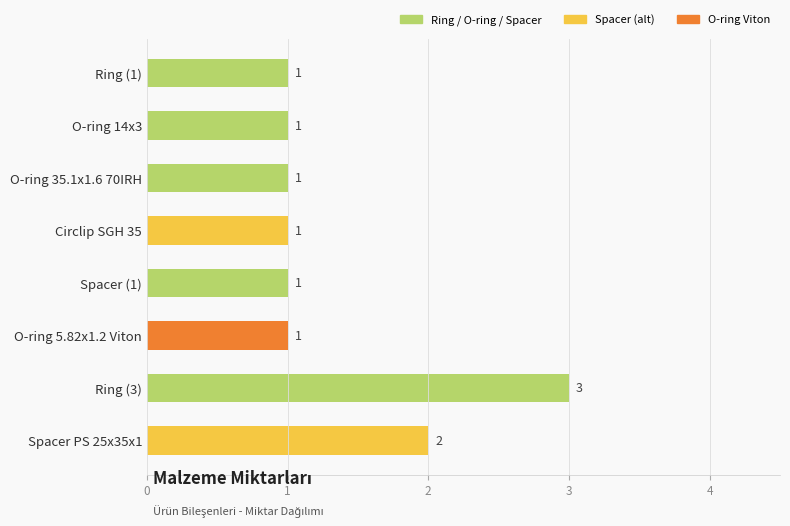

Does the chart contain stacked bars?

No